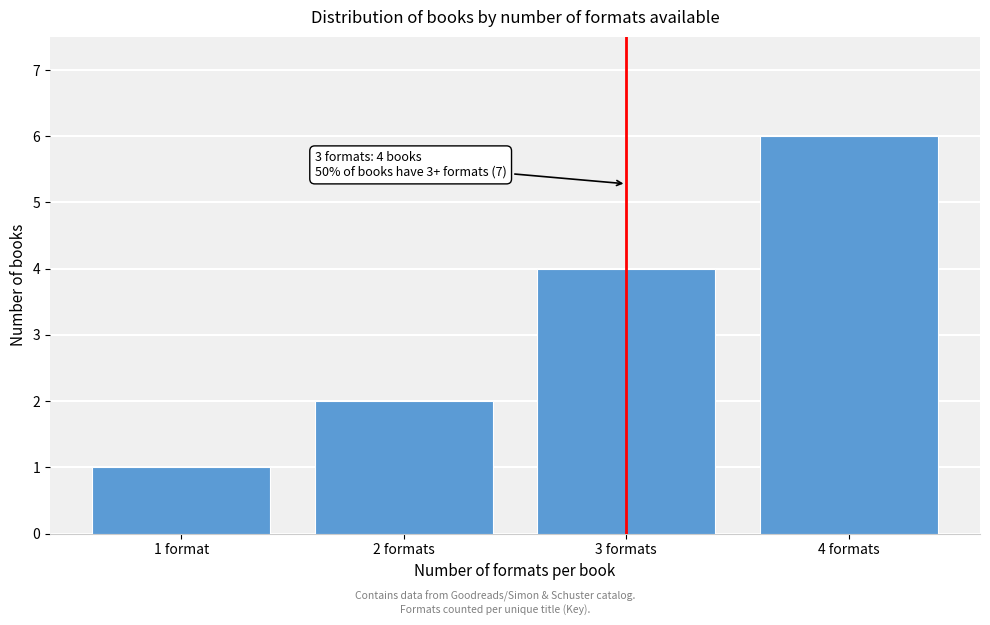

Reading right to left, extract all data points from this chart.

4 formats=6	3 formats=4	2 formats=2	1 format=1